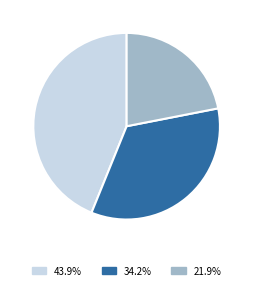

Count the number of slices in the pie.

3